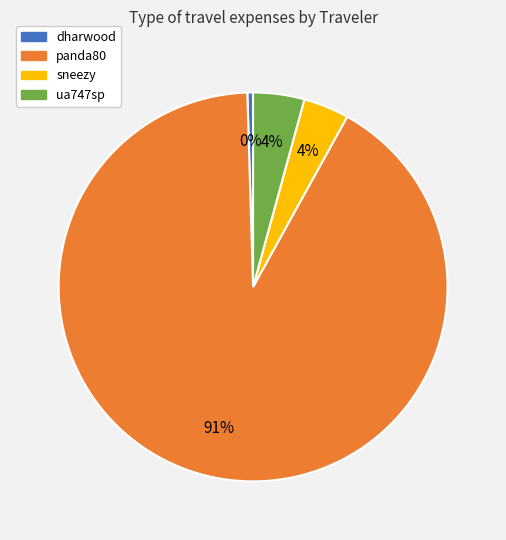

Which slice is the smallest?

dharwood